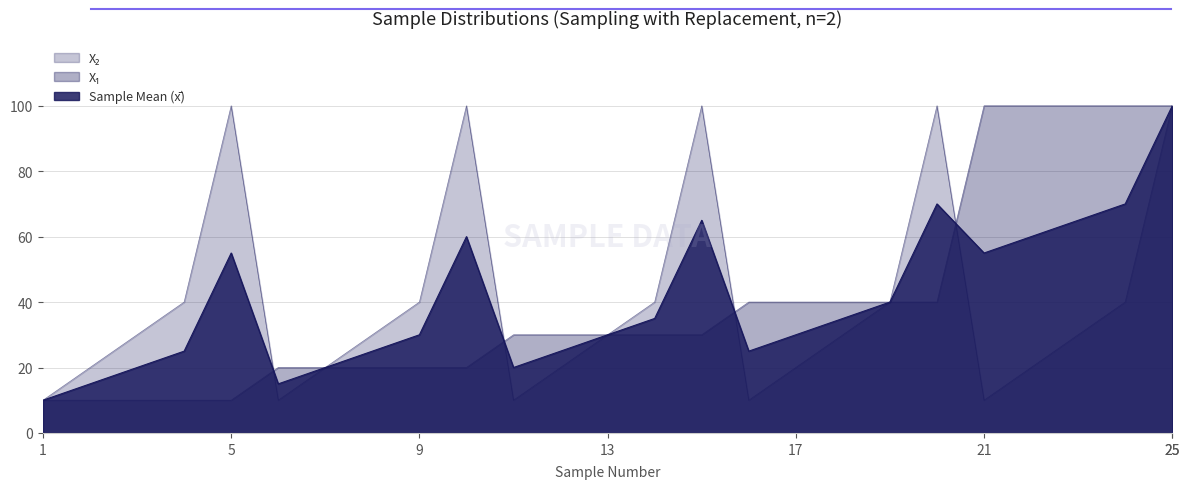

Which series changed the most between 7 and 17?

X₁